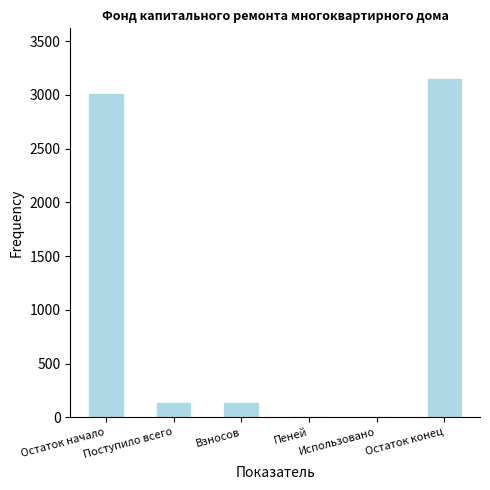

How many data points does each series have?

6